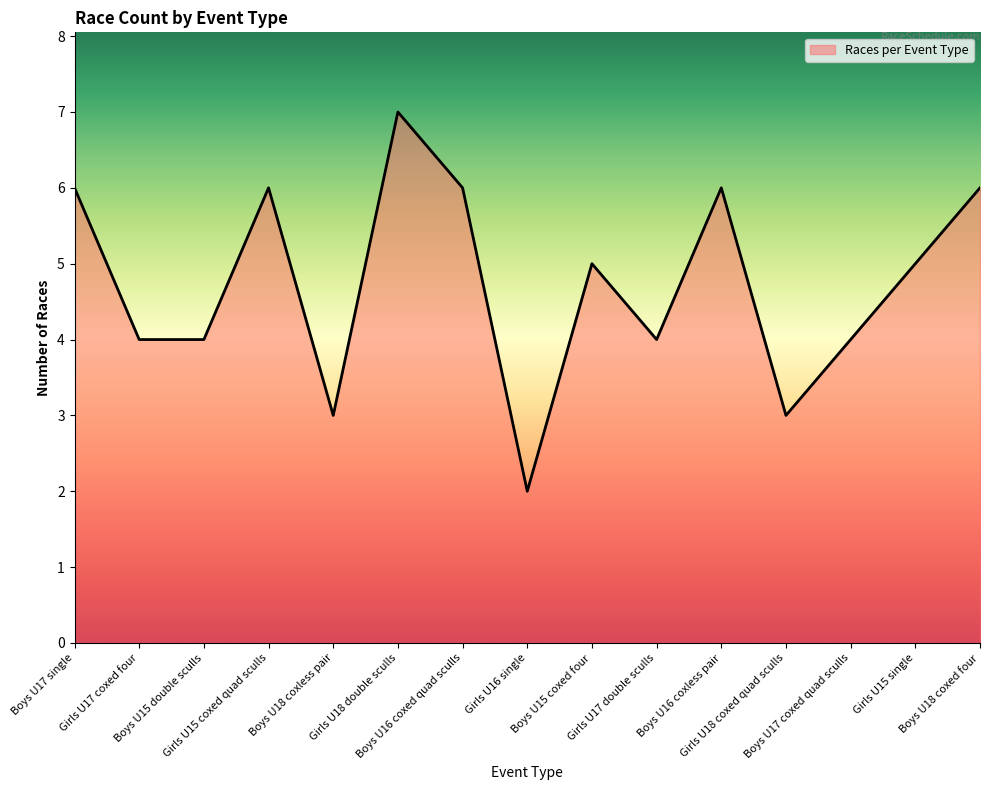

What is the greatest value displayed?

7